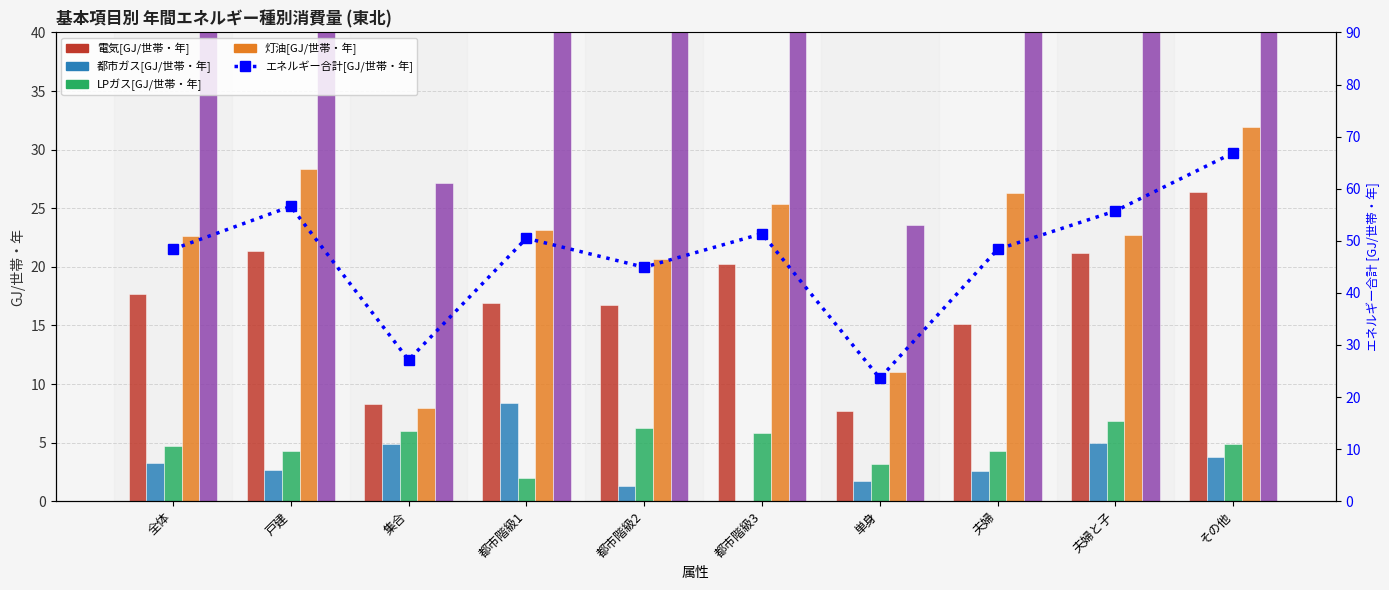

Is it true that 電気[GJ/世帯・年] equals 6.5 at 都市階級1?

False